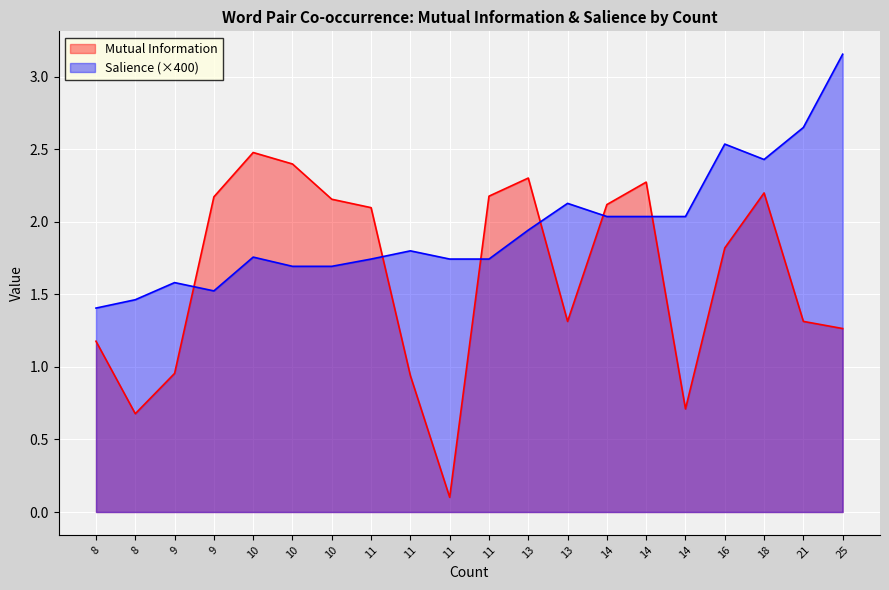

True or false: Salience has more than 0 points higher than both neighbors.

True